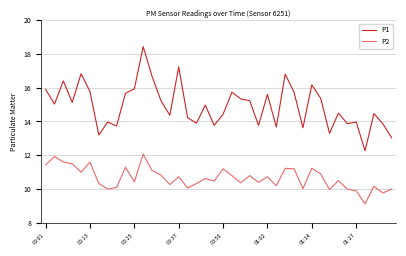

True or false: P2 and P1 cross at least once.

False